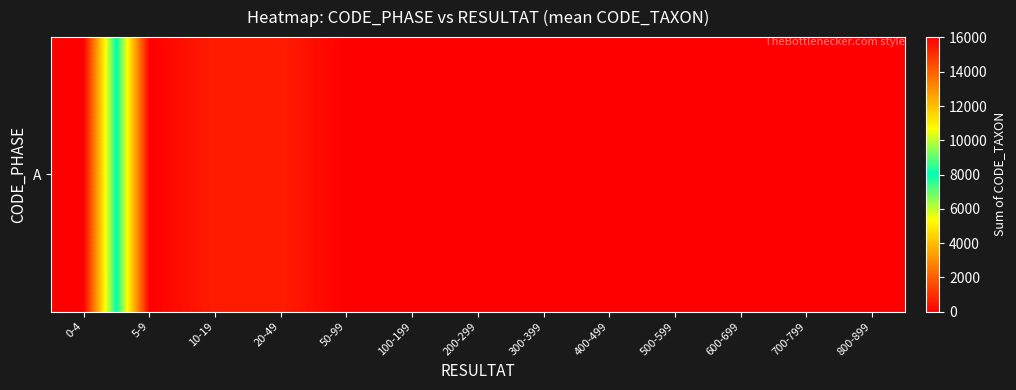

Reading left to right, what are all the values shown in this chart?

16022	0	622	618	0	0	0	0	0	0	0	0	0